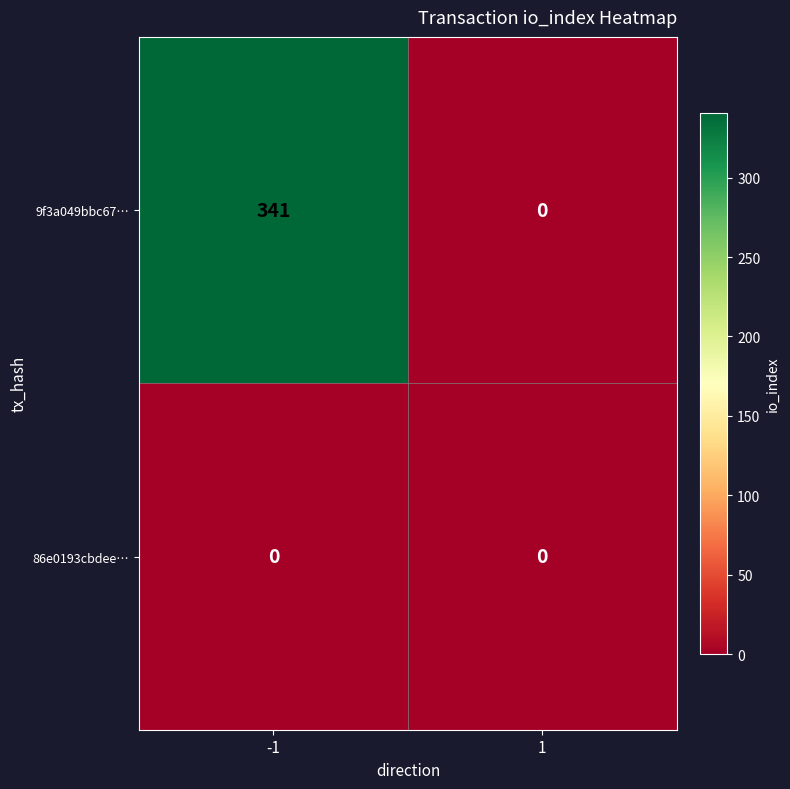

Which series has the largest total across all categories?

9f3a049bbc67…